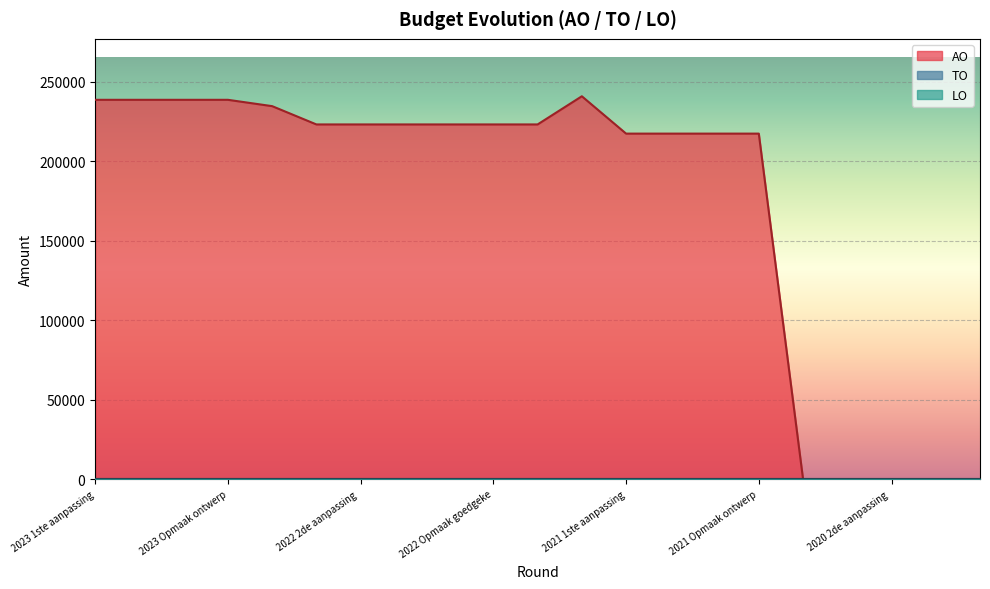

The value of AO at 2020 2de aanpassing goedgekeurd is 0. True or false?

True